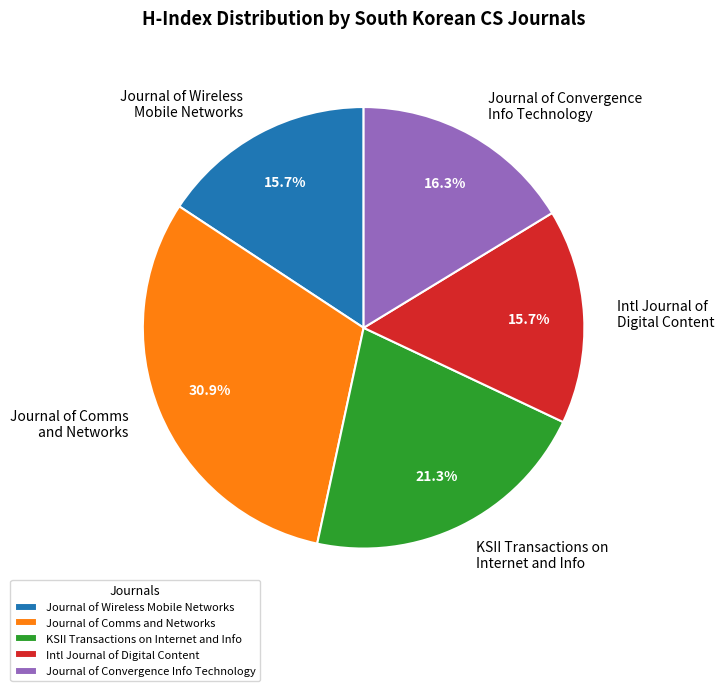

Approximately how many times larger is the value at KSII Transactions on Internet and Info compared to Intl Journal of Digital Content?

1.4